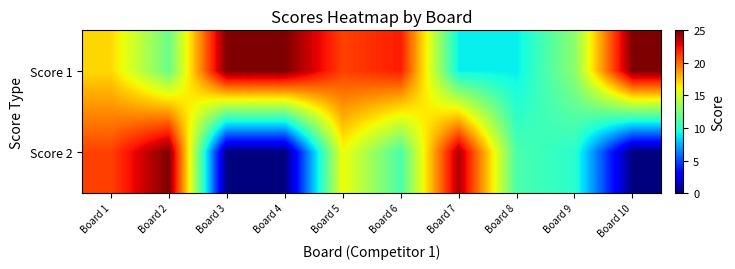

Which label corresponds to the largest value in the chart?

Board 3